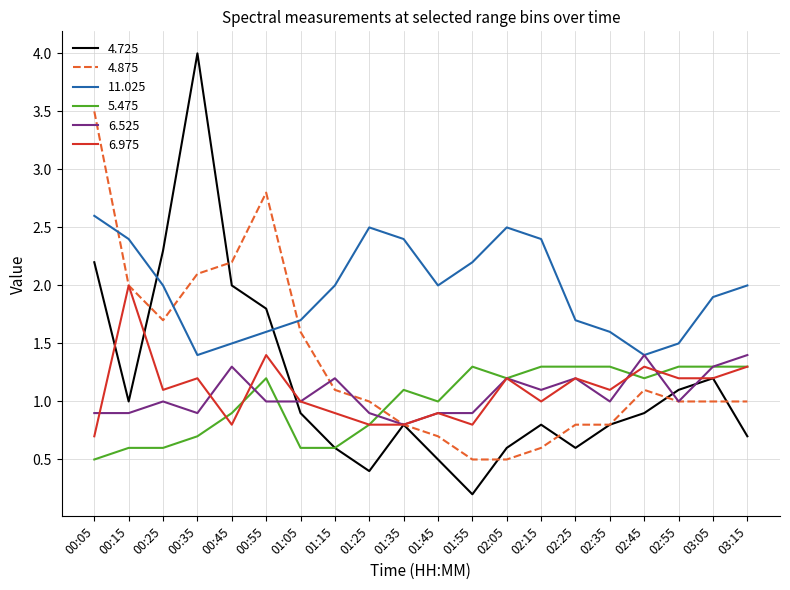

Is this an area chart (filled region under the line)?

No